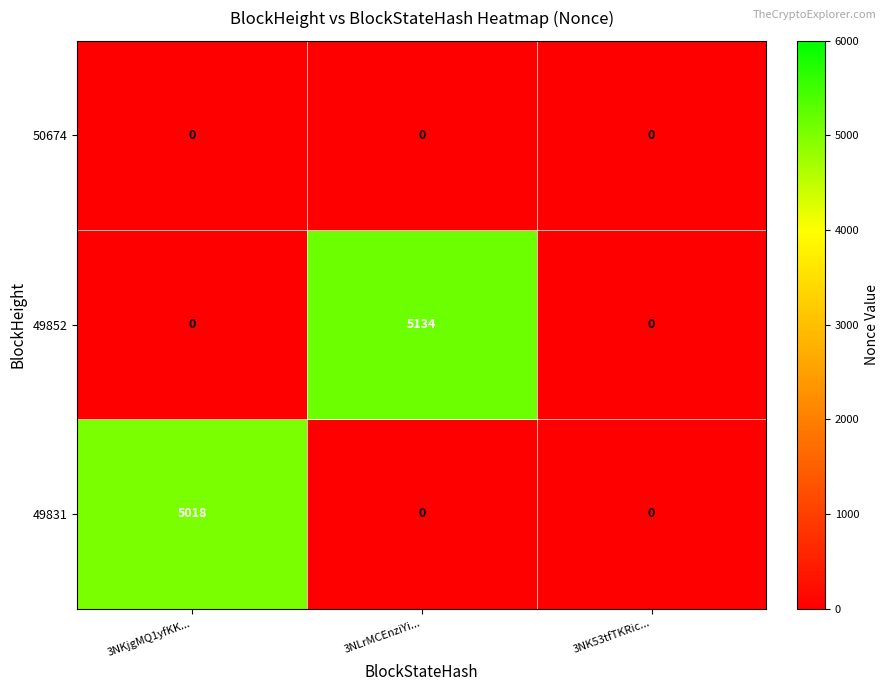

Between 3NLrMCEnziYi... and 3NK53tfTKRic..., which is larger?

3NLrMCEnziYi...